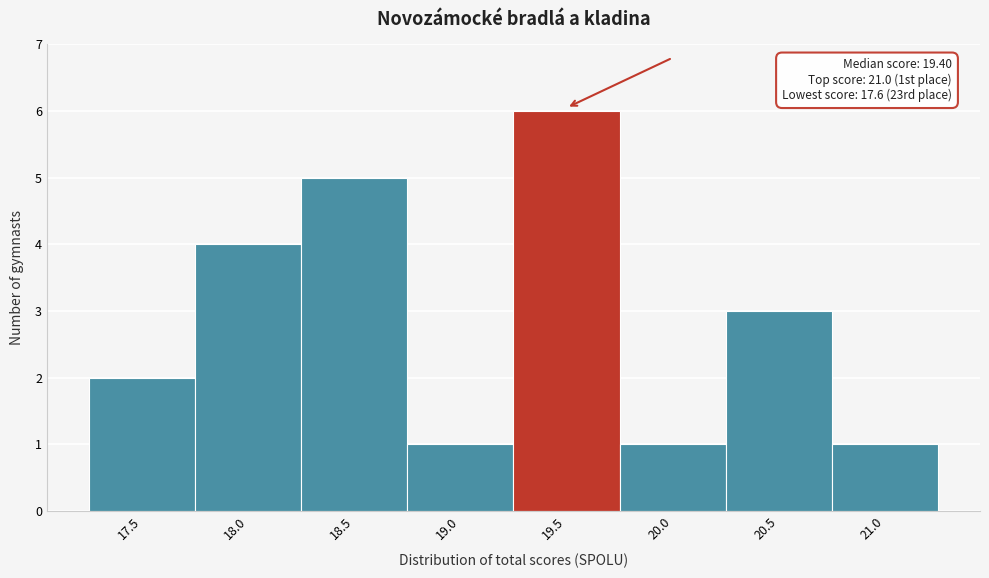

Reading left to right, extract all data points from this chart.

17.5=2	18.0=4	18.5=5	19.0=1	19.5=6	20.0=1	20.5=3	21.0=1